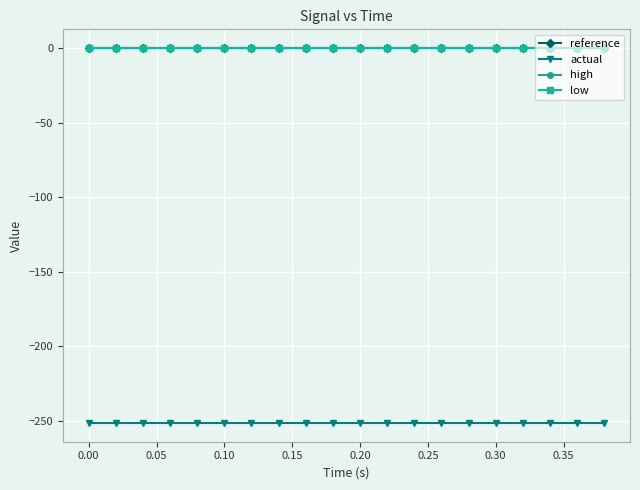

What is the value of the actual point at the 20th from the left?

-251.6